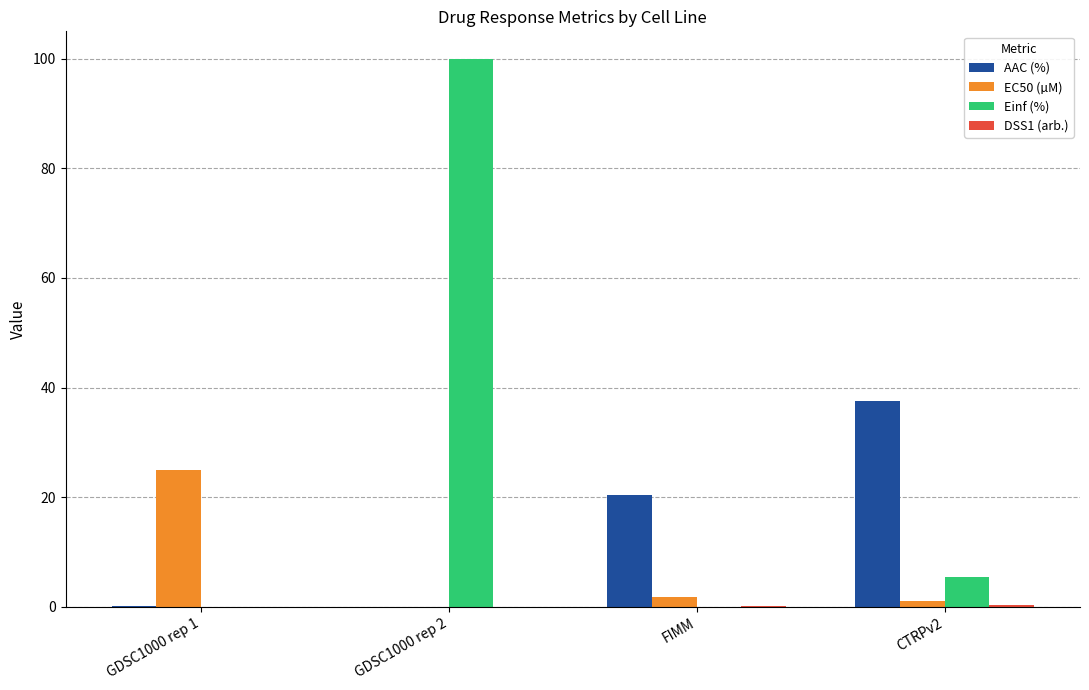

Count the number of categories in the chart.

4